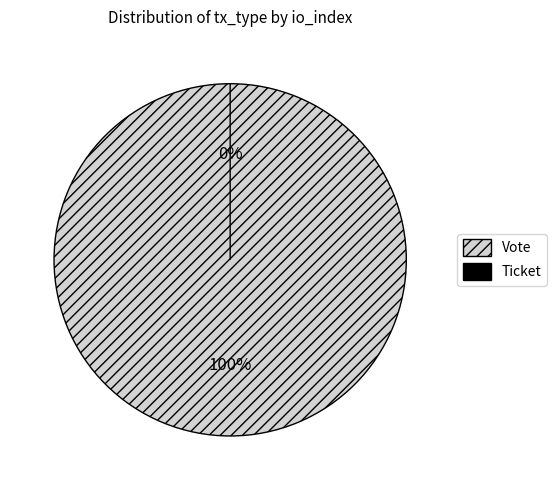

To the nearest percent, what is the difference between the Ticket and Vote slice percentages?

100%